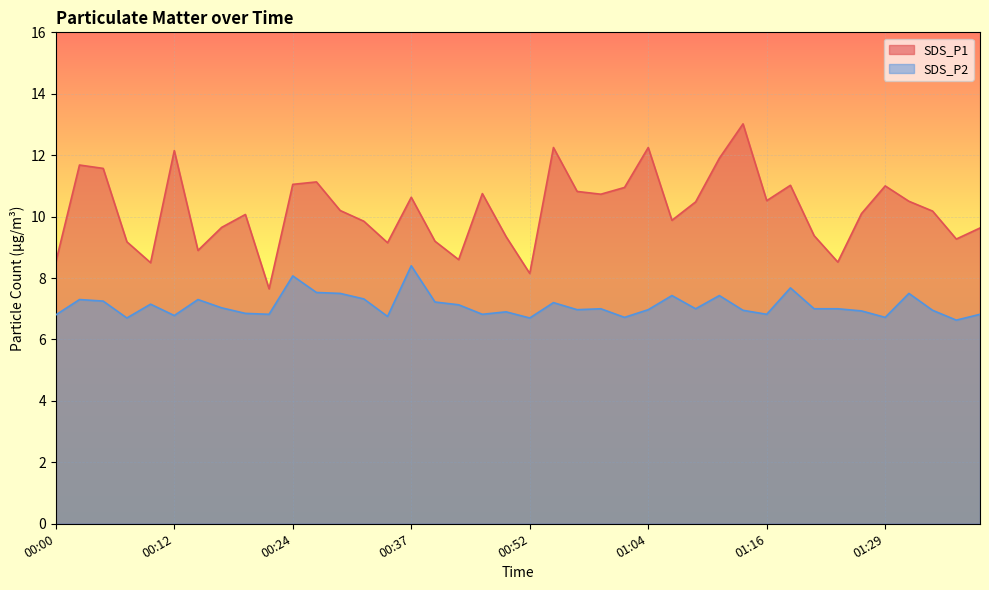

What are all the series names shown in the legend?

SDS_P1, SDS_P2